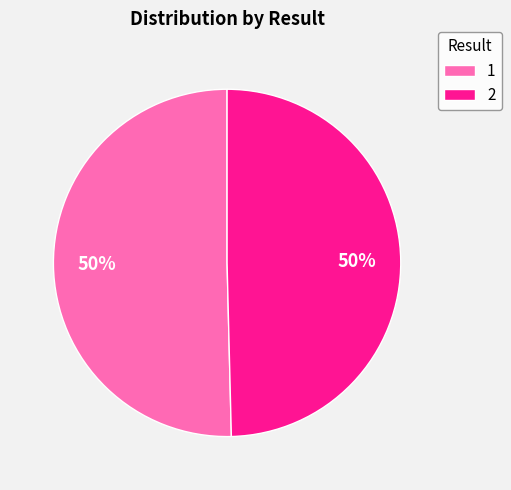

Count the number of slices in the pie.

2